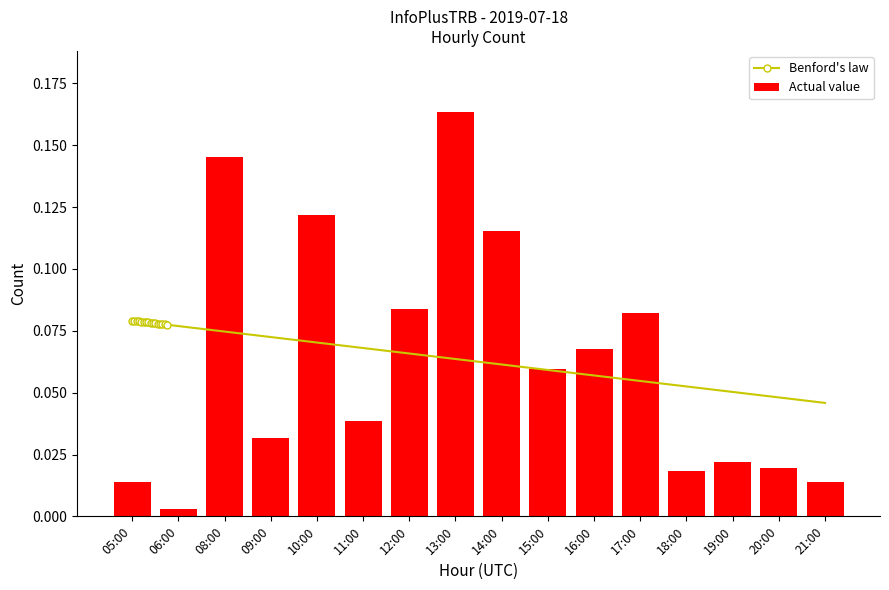

Rank the categories by value from lowest to highest.

06:00, 05:00, 21:00, 18:00, 20:00, 19:00, 09:00, 11:00, 15:00, 16:00, 17:00, 12:00, 14:00, 10:00, 08:00, 13:00